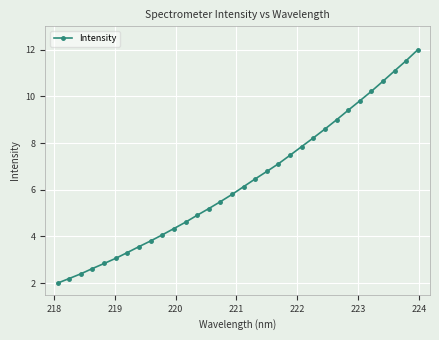

Reading right to left, list all the values displayed in this chart.

12.0	11.5	11.1	10.6	10.2	9.8	9.4	9.0	8.6	8.2	7.9	7.5	7.1	6.8	6.5	6.1	5.8	5.5	5.2	4.9	4.6	4.3	4.1	3.8	3.6	3.3	3.1	2.8	2.6	2.4	2.2	2.0